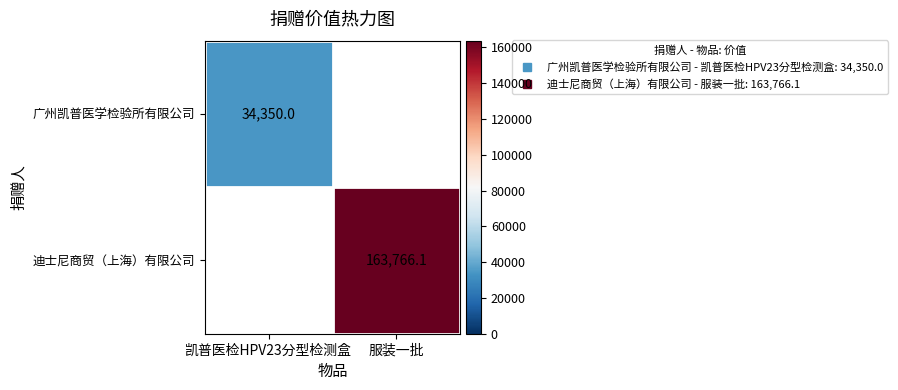

What is the minimum value shown in the chart?

34350.0